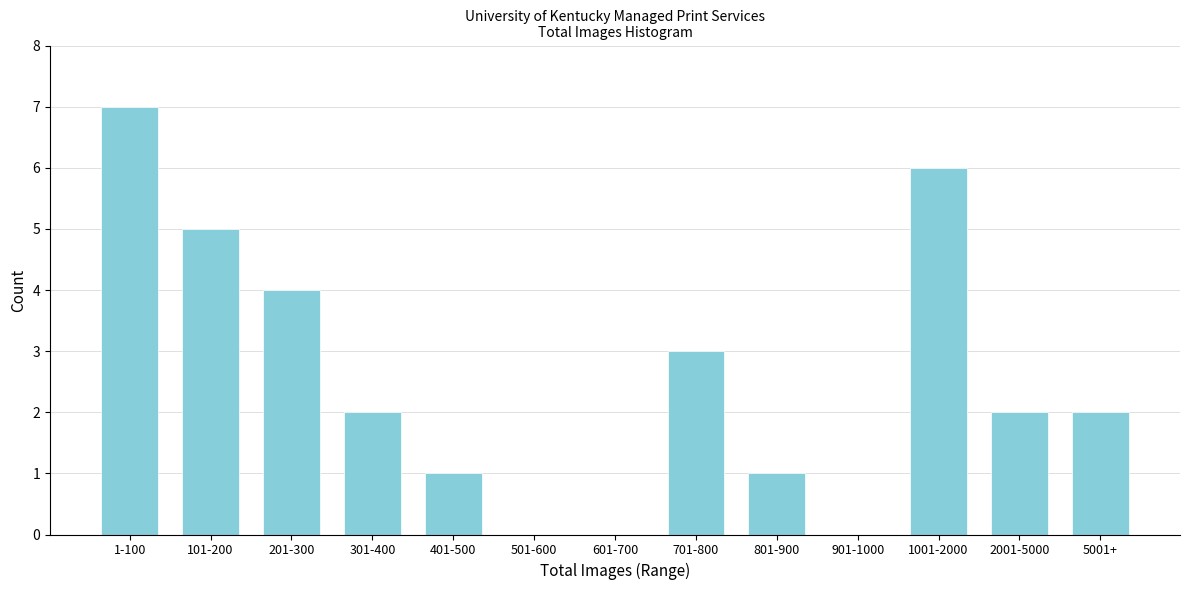

Reading left to right, list all the values displayed in this chart.

1-100=7	101-200=5	201-300=4	301-400=2	401-500=1	501-600=0	601-700=0	701-800=3	801-900=1	901-1000=0	1001-2000=6	2001-5000=2	5001+=2